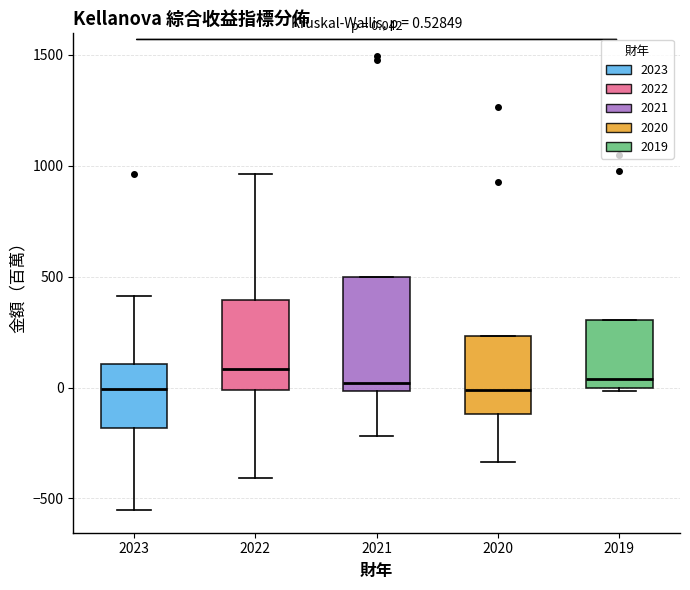

Which box is the tallest, from its lower edge to its upper edge?

2021